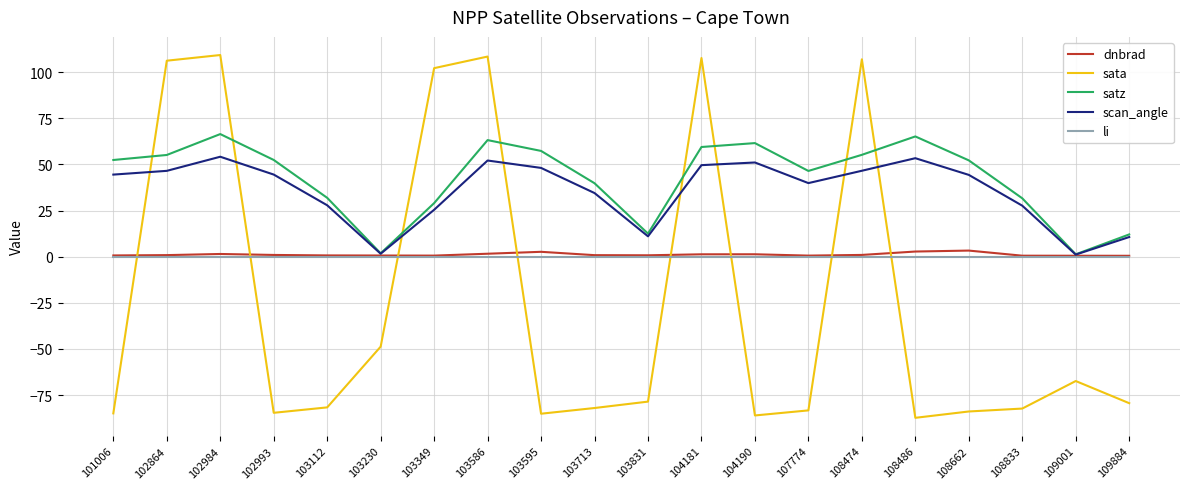

What is the greatest value displayed?

109.3